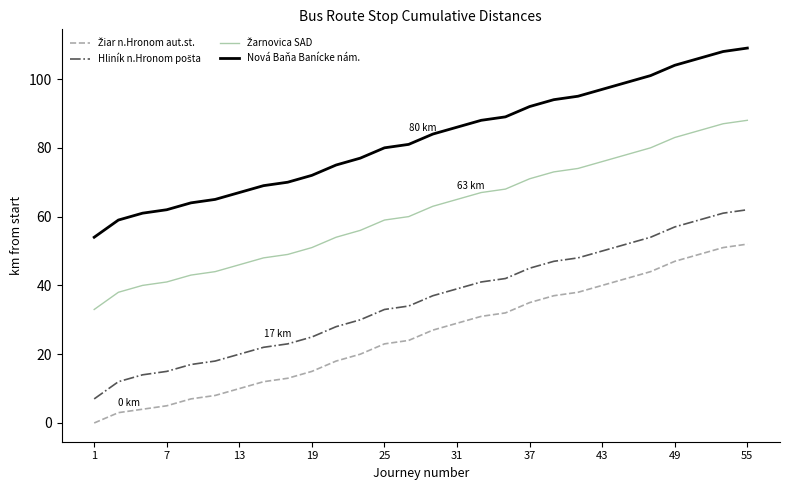

What is the difference between the maximum and minimum values in the Nová Baňa Banícke nám. series?

55